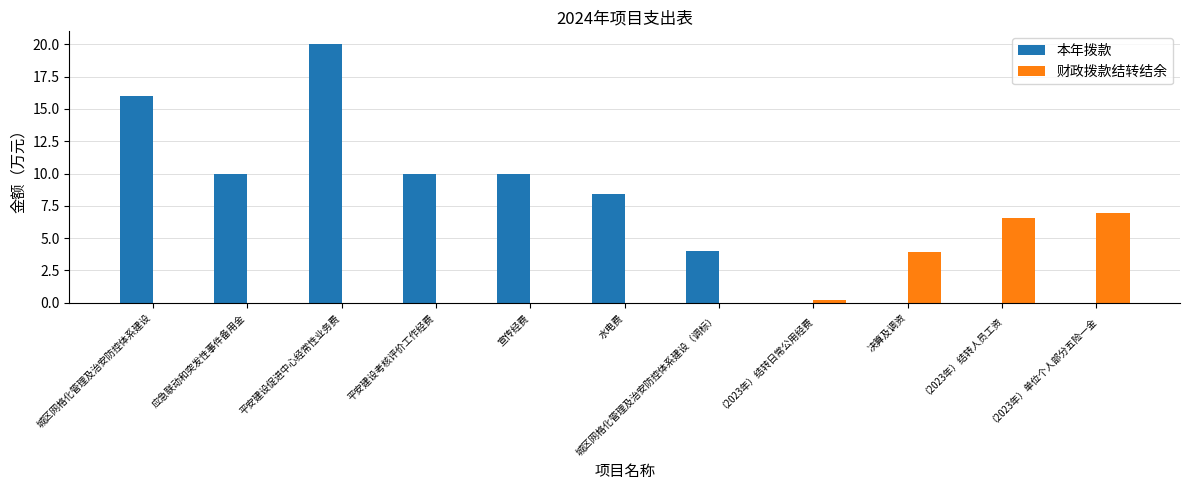

Which series changed the most between 城区网格化管理及治安防控体系建设 and 应急联动和突发性事件备用金?

本年拨款